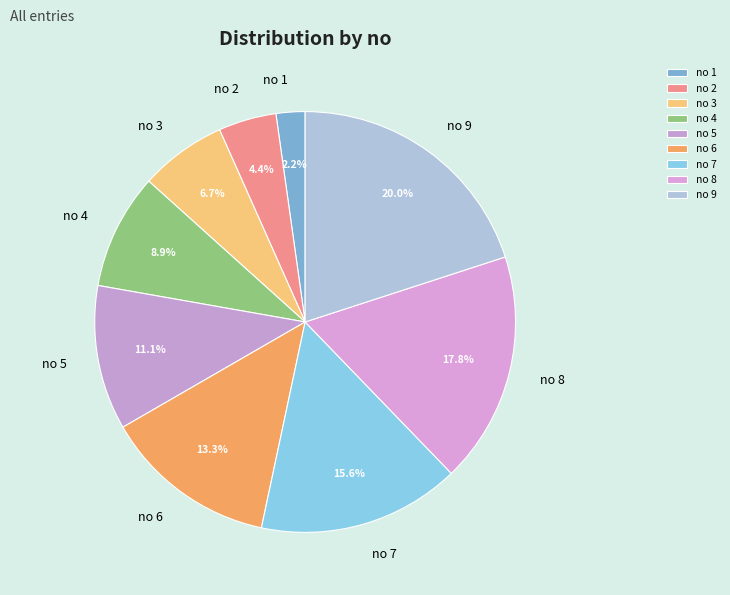

To the nearest percent, what is the difference between the no 6 and no 4 slice percentages?

4%